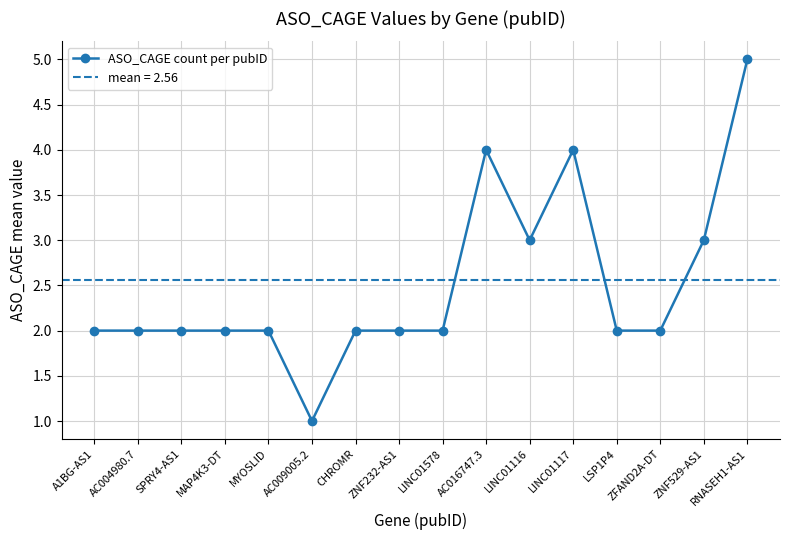

What is the change in value from LINC01117 to LSP1P4?

-2